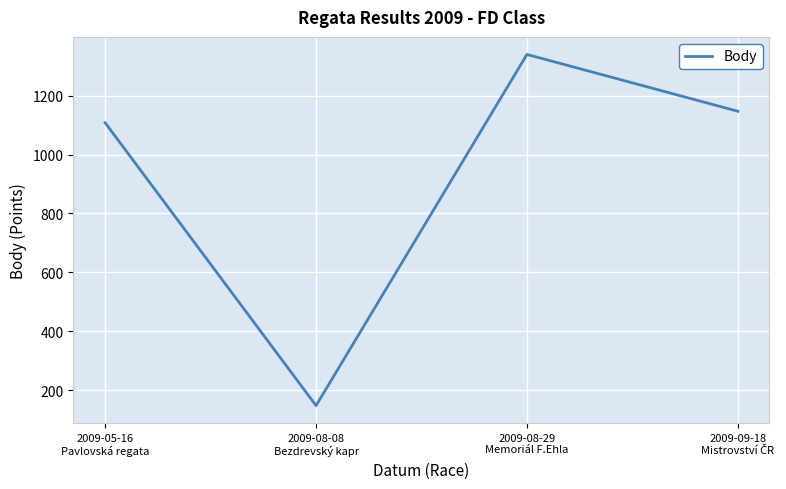

Between 2009-08-08
Bezdrevský kapr and 2009-08-29
Memoriál F.Ehla, which is larger?

2009-08-29
Memoriál F.Ehla